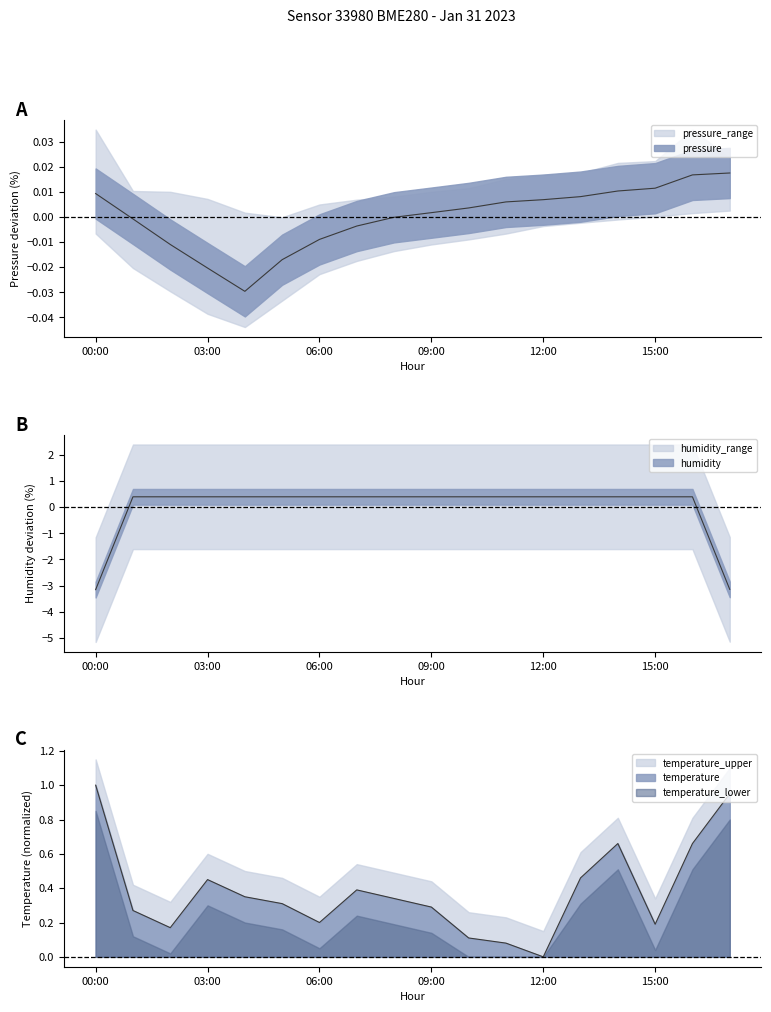

Is the value of humidity at 02:00 greater than the value of temperature at 06:00?

Yes